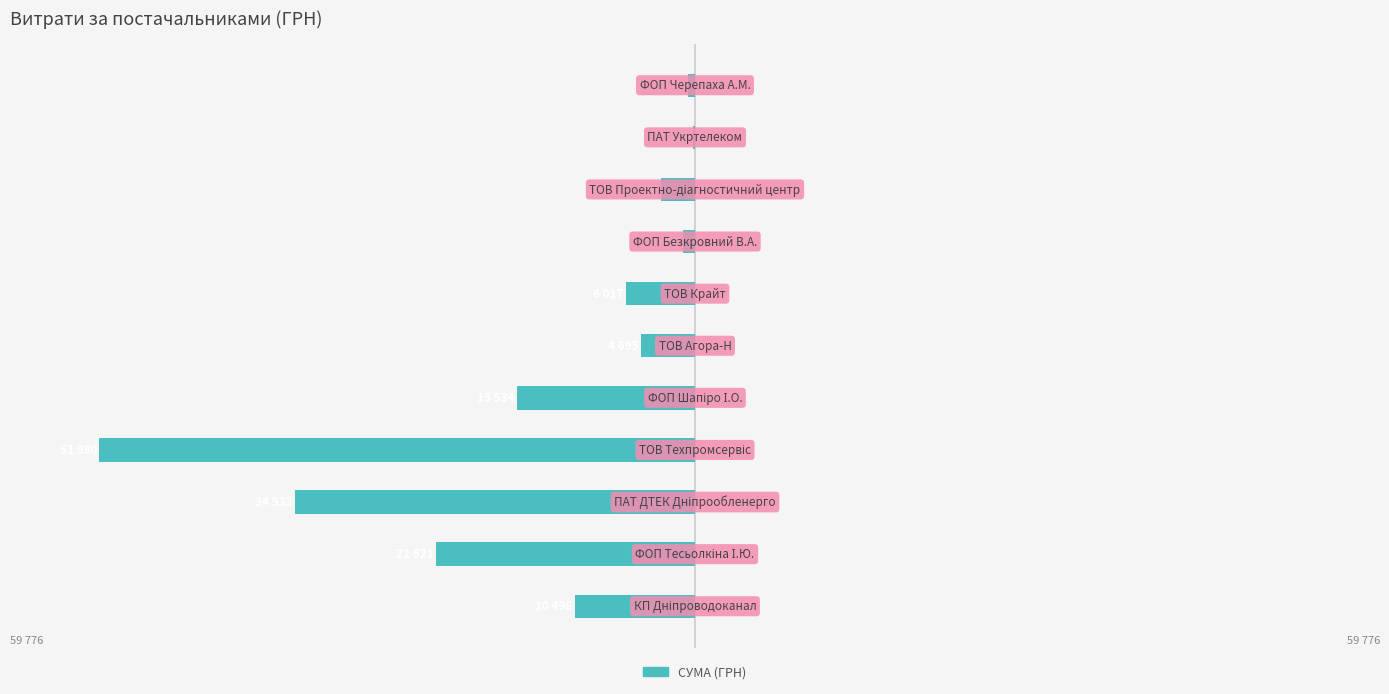

What is the difference between the second highest and minimum values?

51371.0